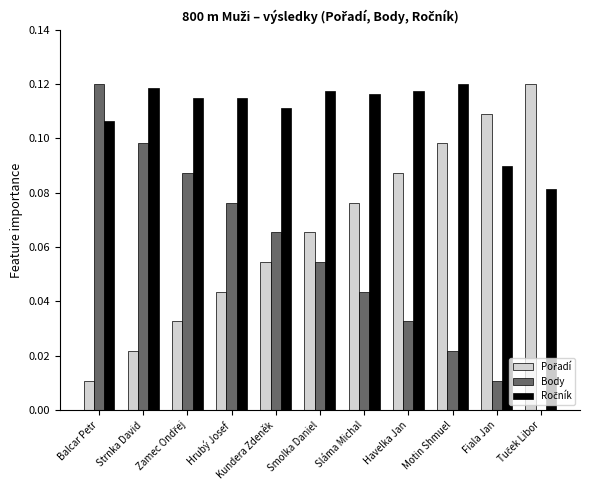

How many values in Body are above zero?

10